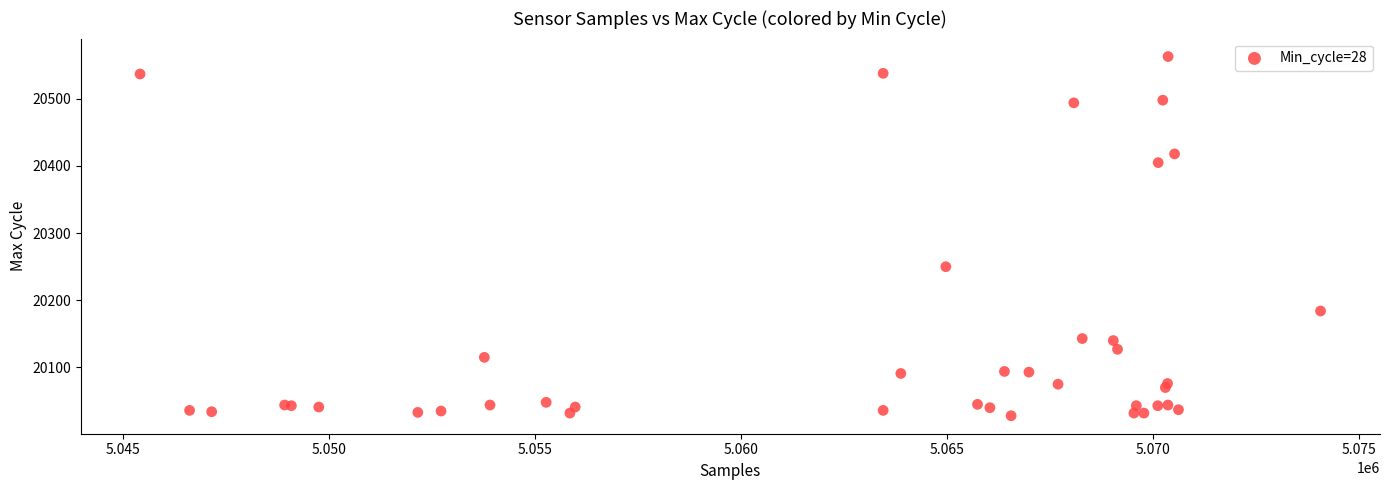

What Y value in the scatter plot is closest to 20295?

20250